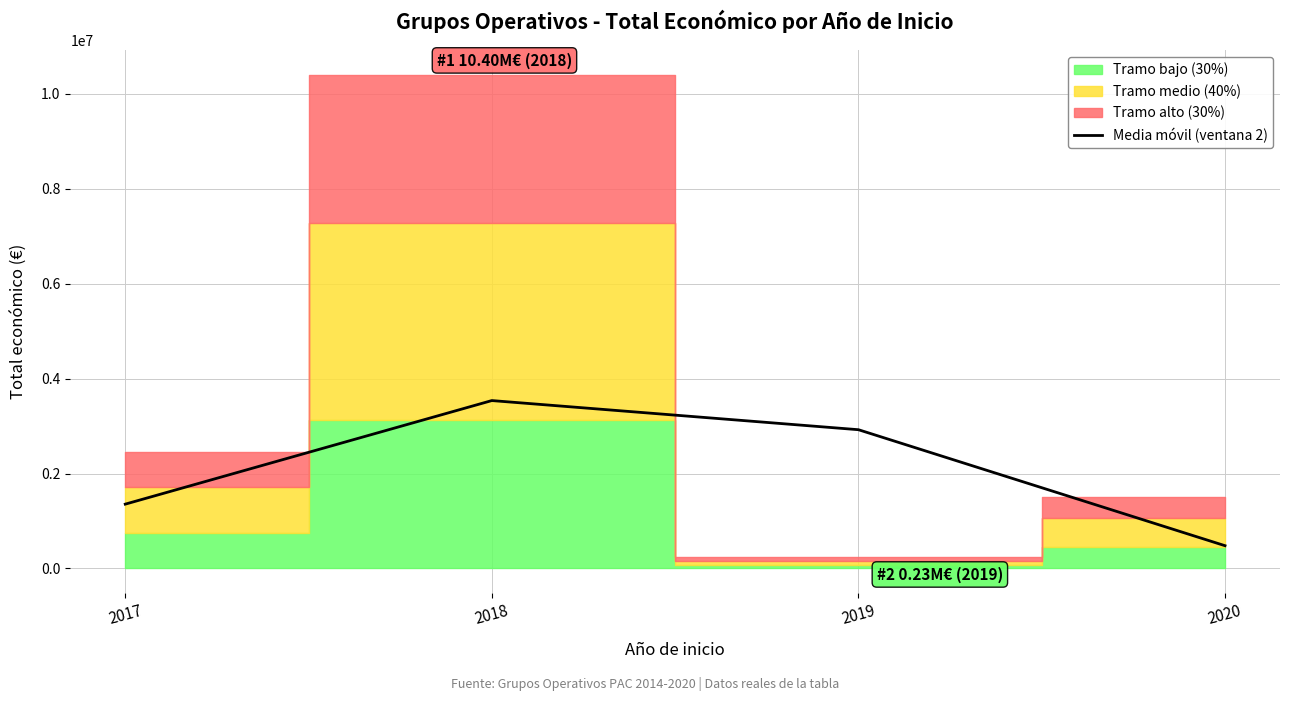

Approximately how many times larger is the value at 2019 compared to 2017?

2.2